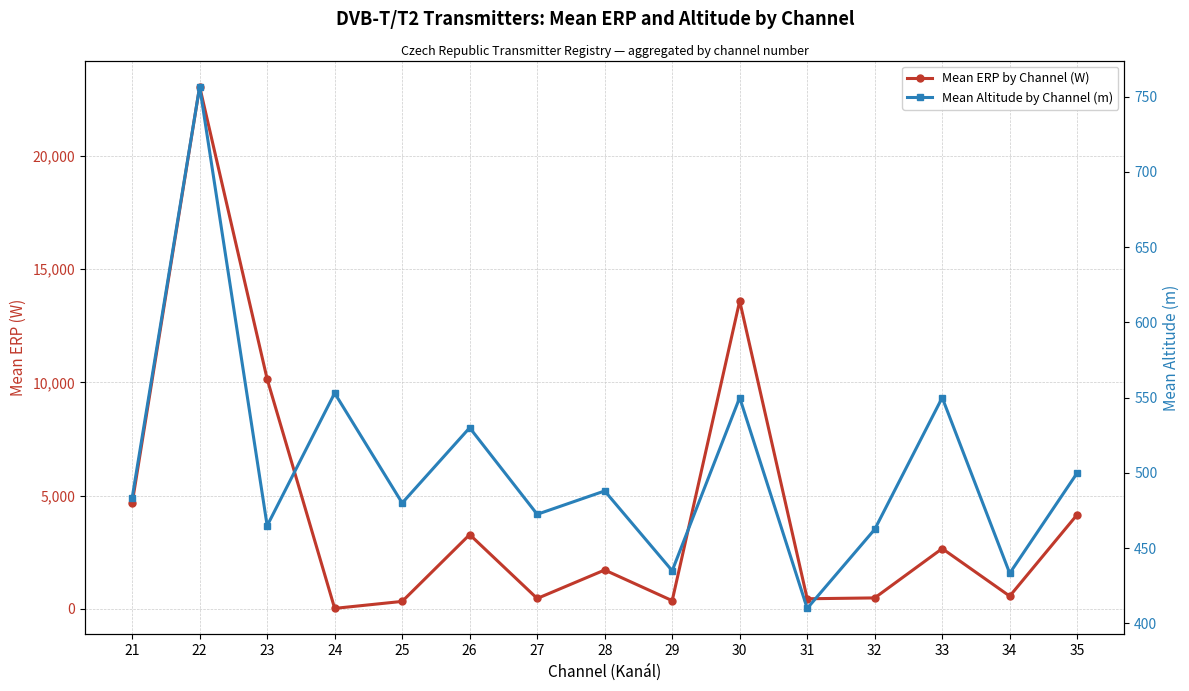

At which label is Mean ERP by Channel (W) closest to 11544?

23